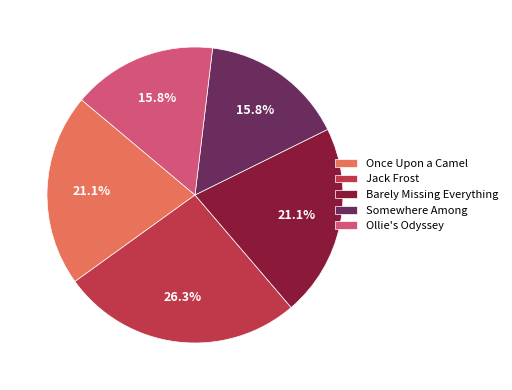

Which slice is the largest?

Jack Frost